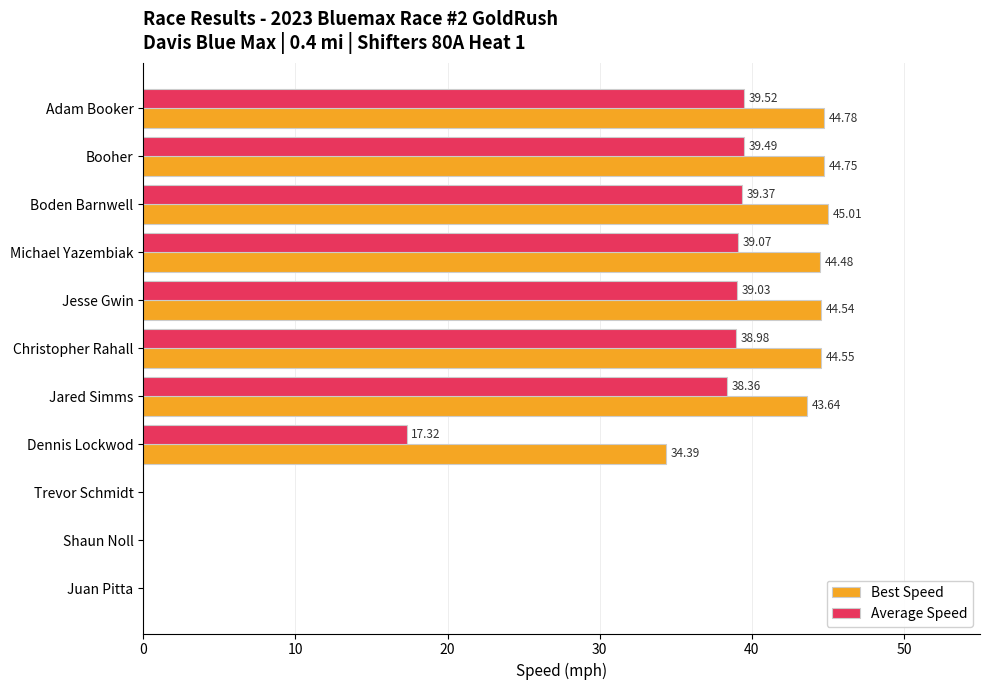

At which category is the sum across all series the highest?

Boden Barnwell